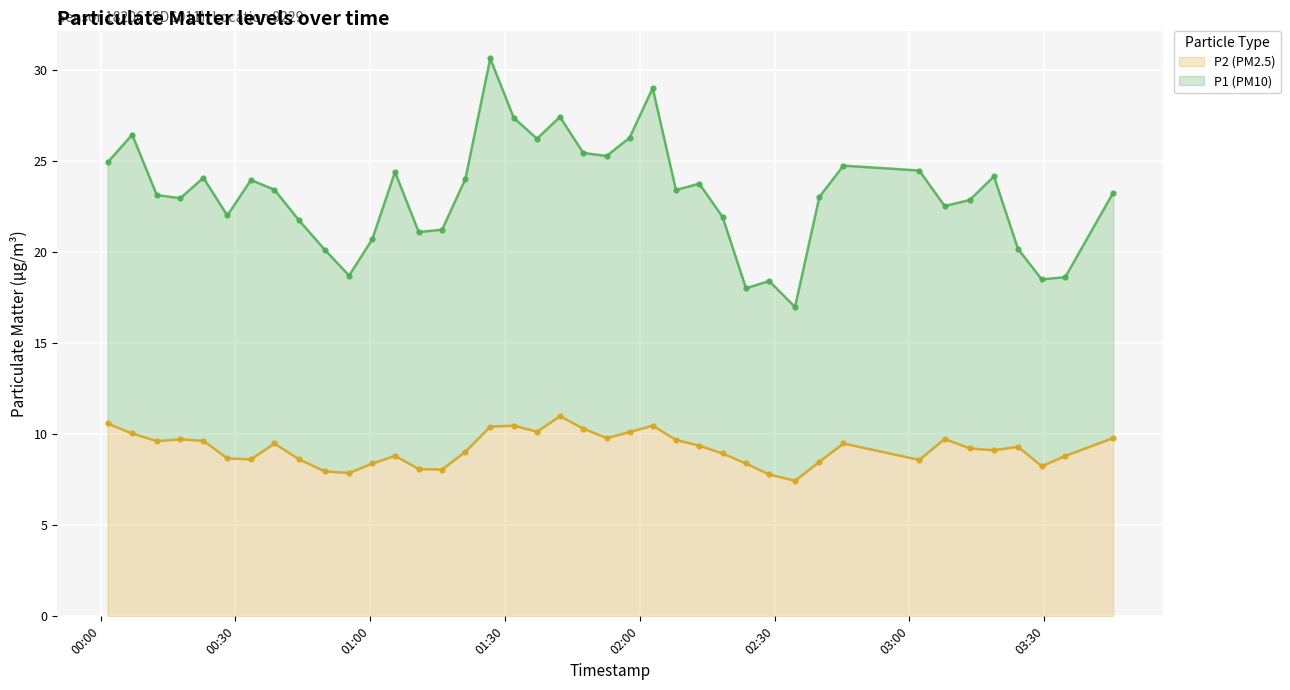

How many points are higher than both their immediate neighbors (excluding endpoints)?

9